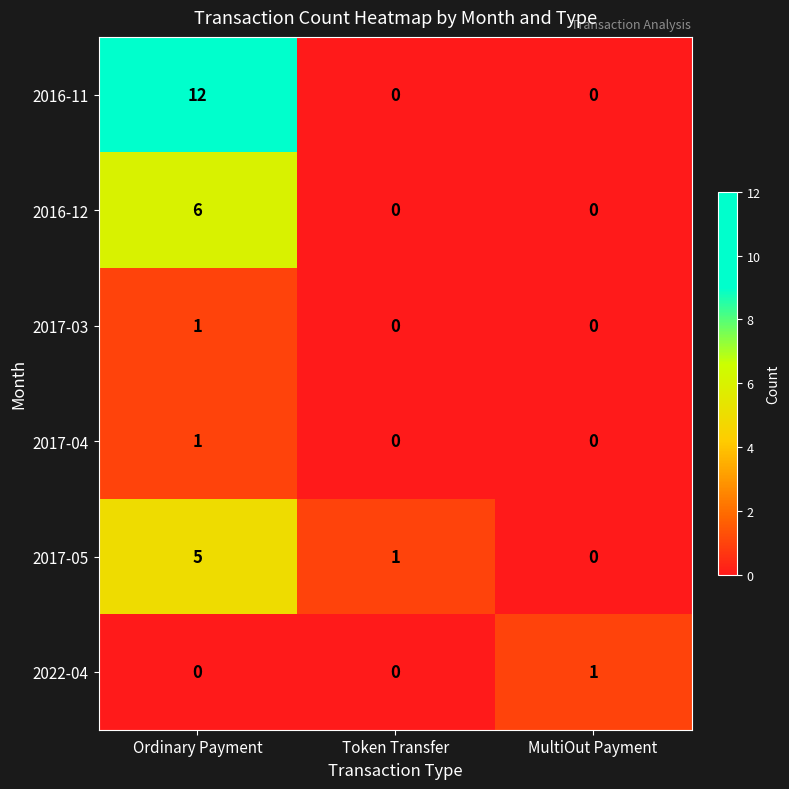

Count the 2022-04 values in the range 0 to 1.

3